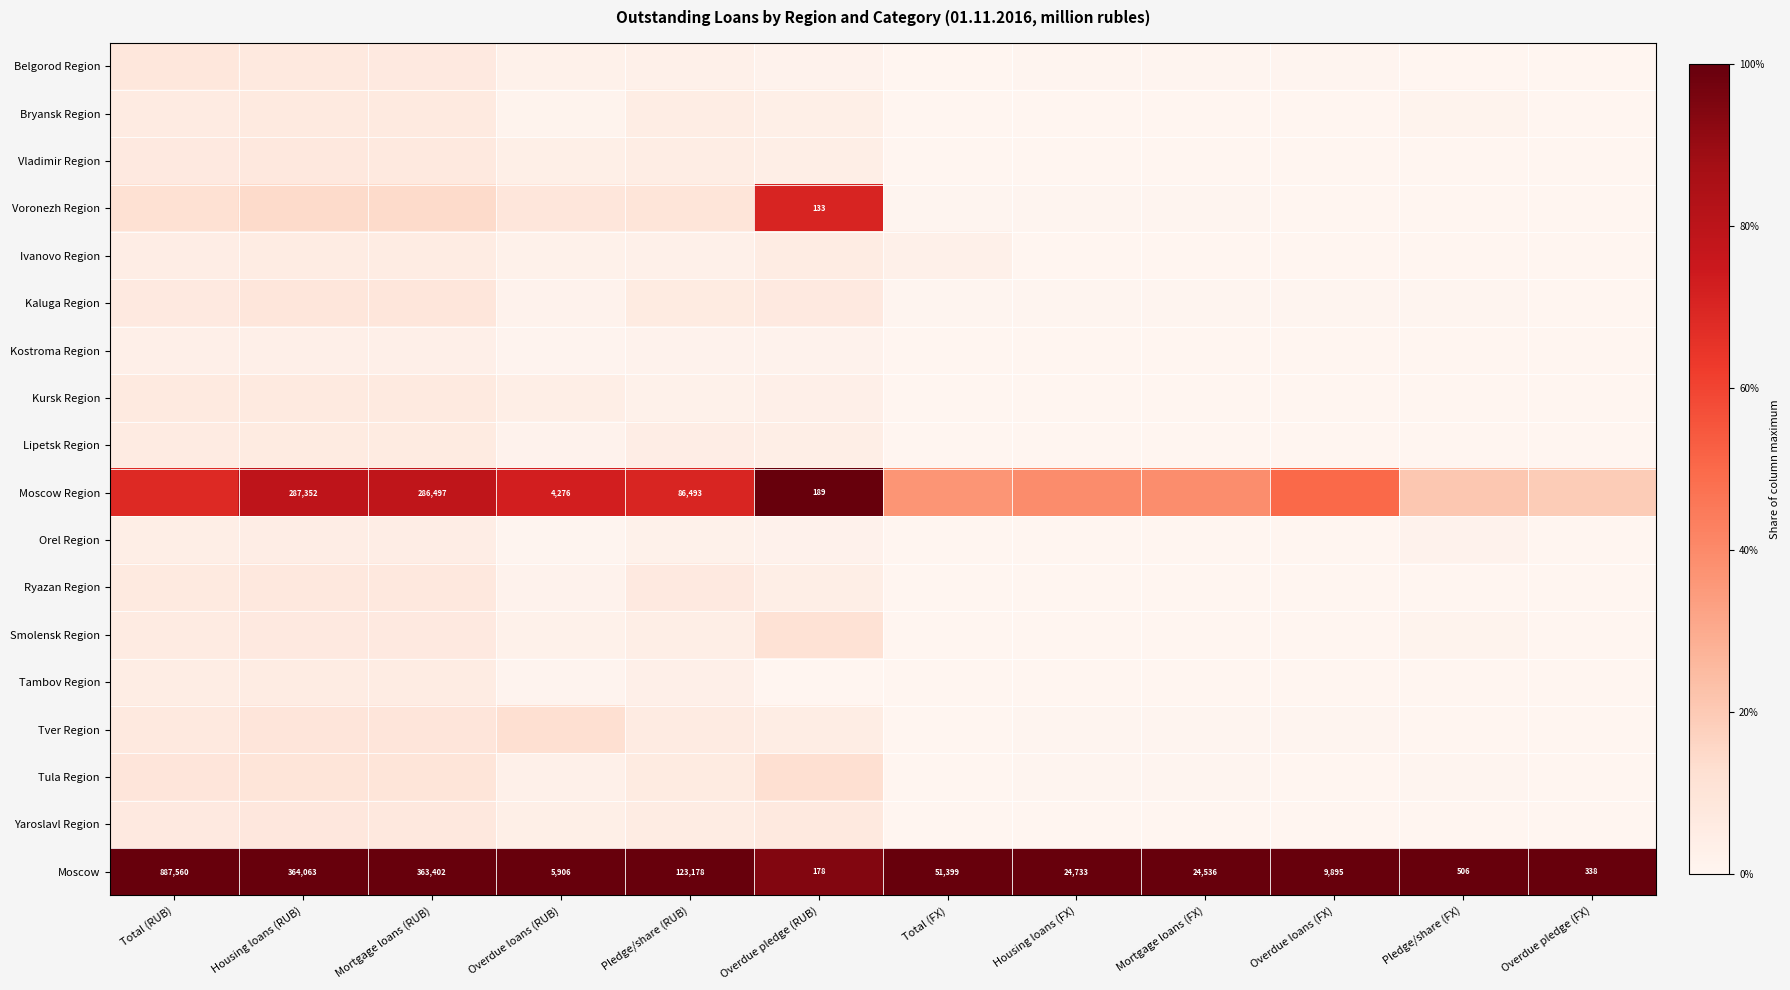

Rank the categories by Belgorod Region value from lowest to highest.

Pledge/share (FX), Overdue pledge (FX), Total (FX), Housing loans (FX), Mortgage loans (FX), Overdue loans (FX), Overdue pledge (RUB), Overdue loans (RUB), Pledge/share (RUB), Mortgage loans (RUB), Housing loans (RUB), Total (RUB)